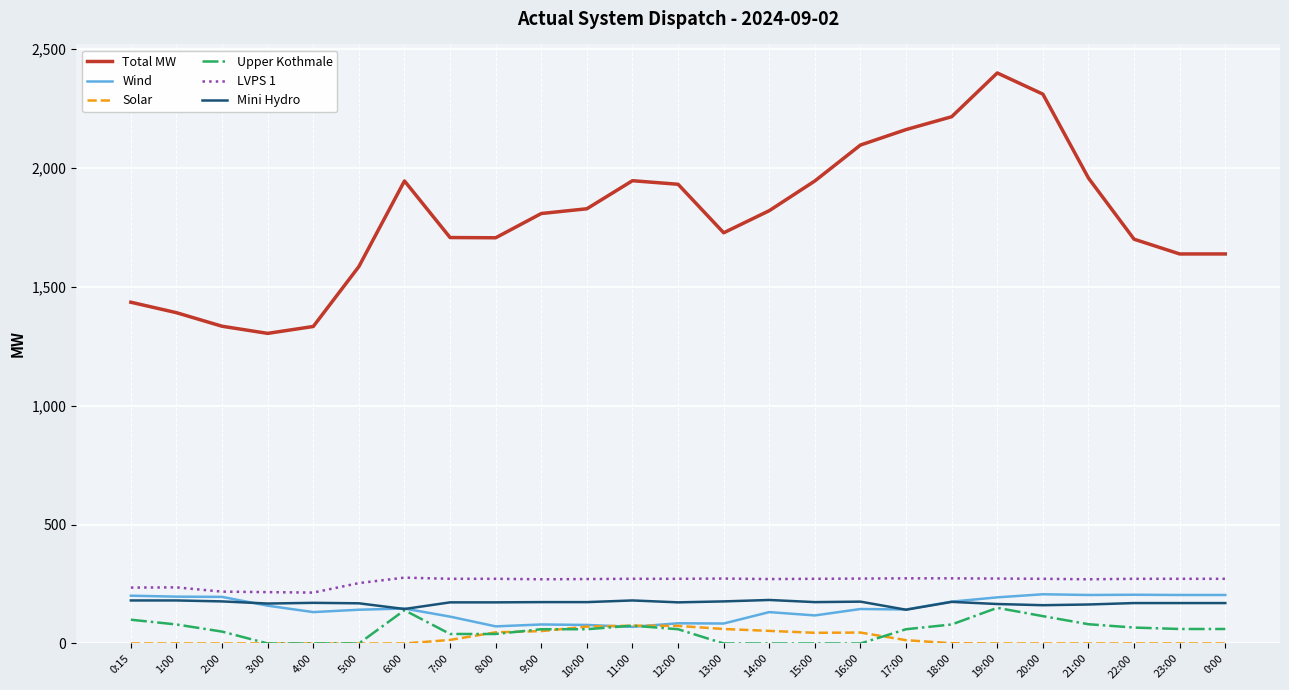

True or false: Upper Kothmale and Total MW intersect in this chart.

False